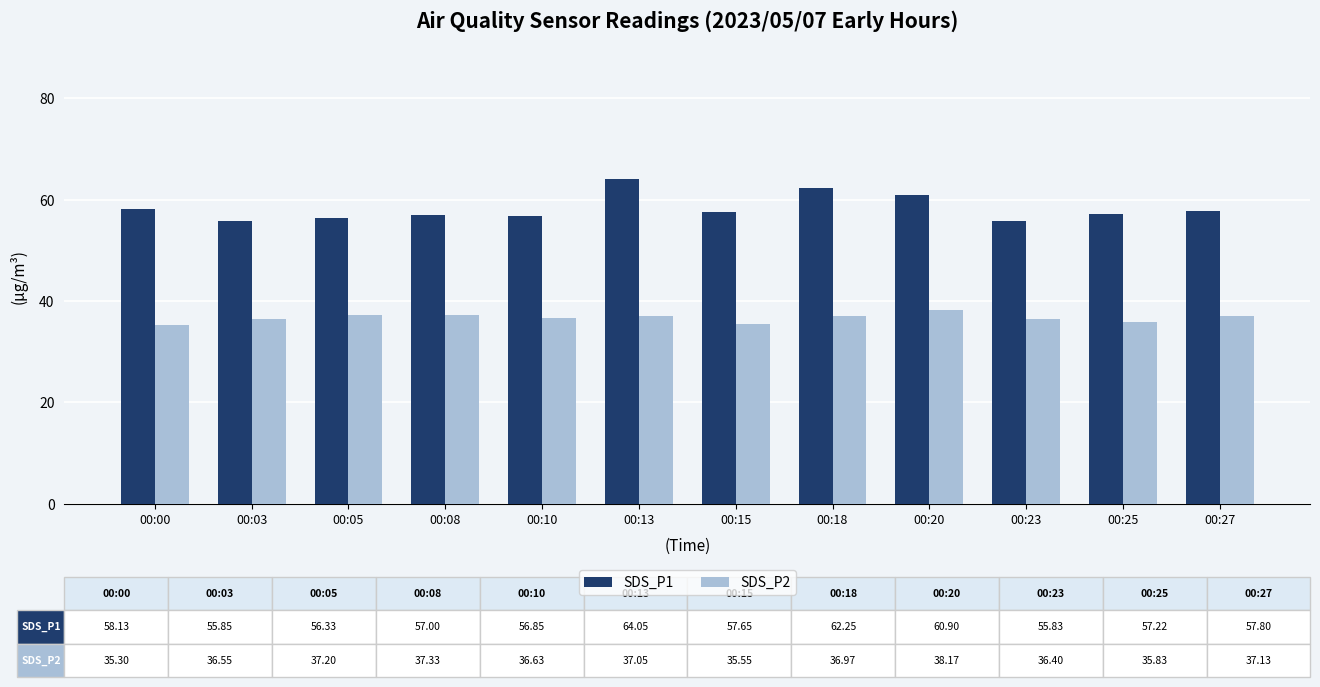

What is the difference between the SDS_P1 values at 00:03 and 00:18?

6.4